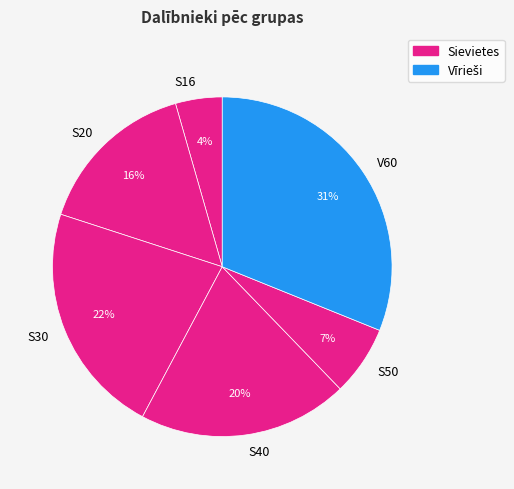

Count the number of slices in the pie.

6